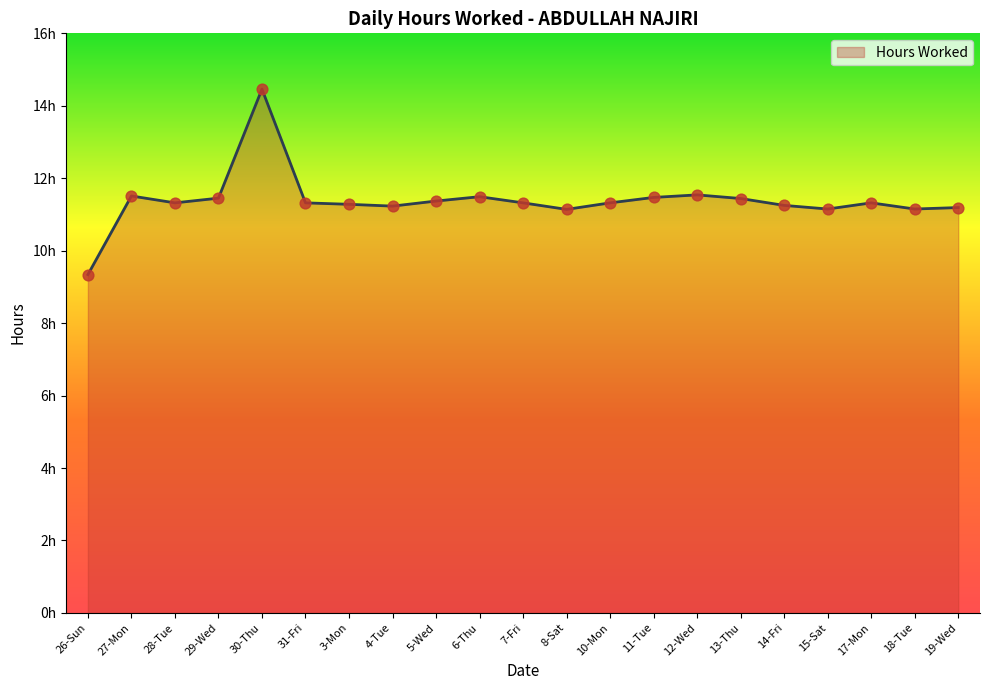

Which has a higher value, 19-Wed or 18-Tue?

19-Wed